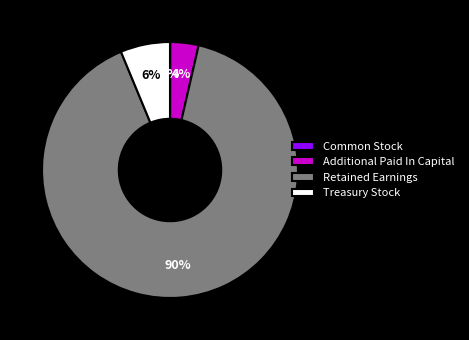

Which has a higher value, Treasury Stock or Additional Paid In Capital?

Treasury Stock